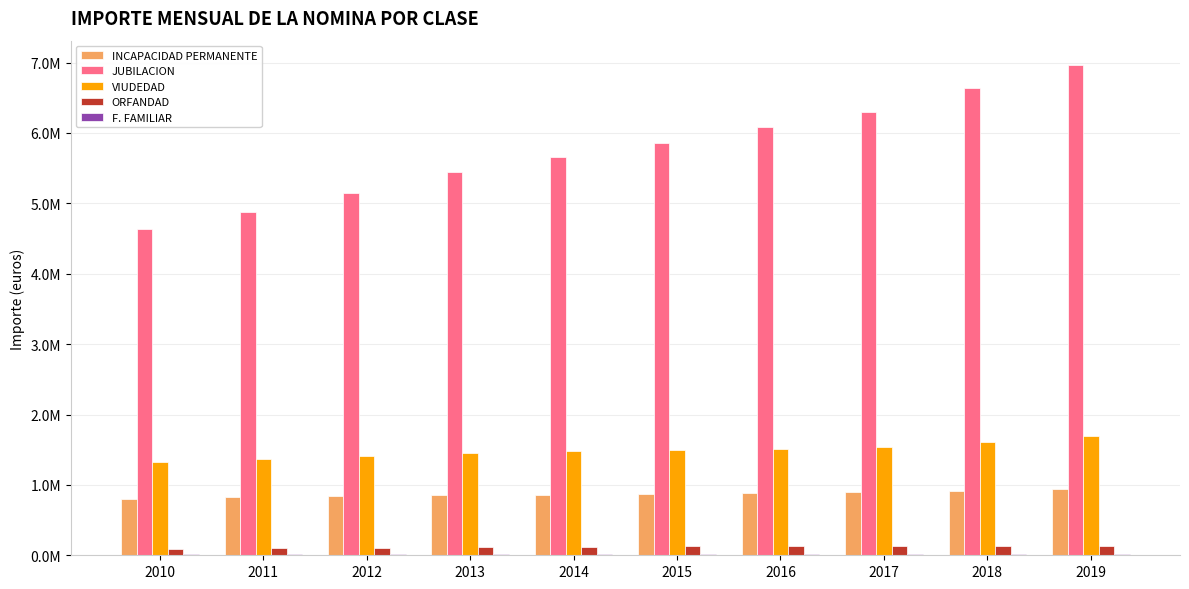

Which category has the highest value across all series?

2019